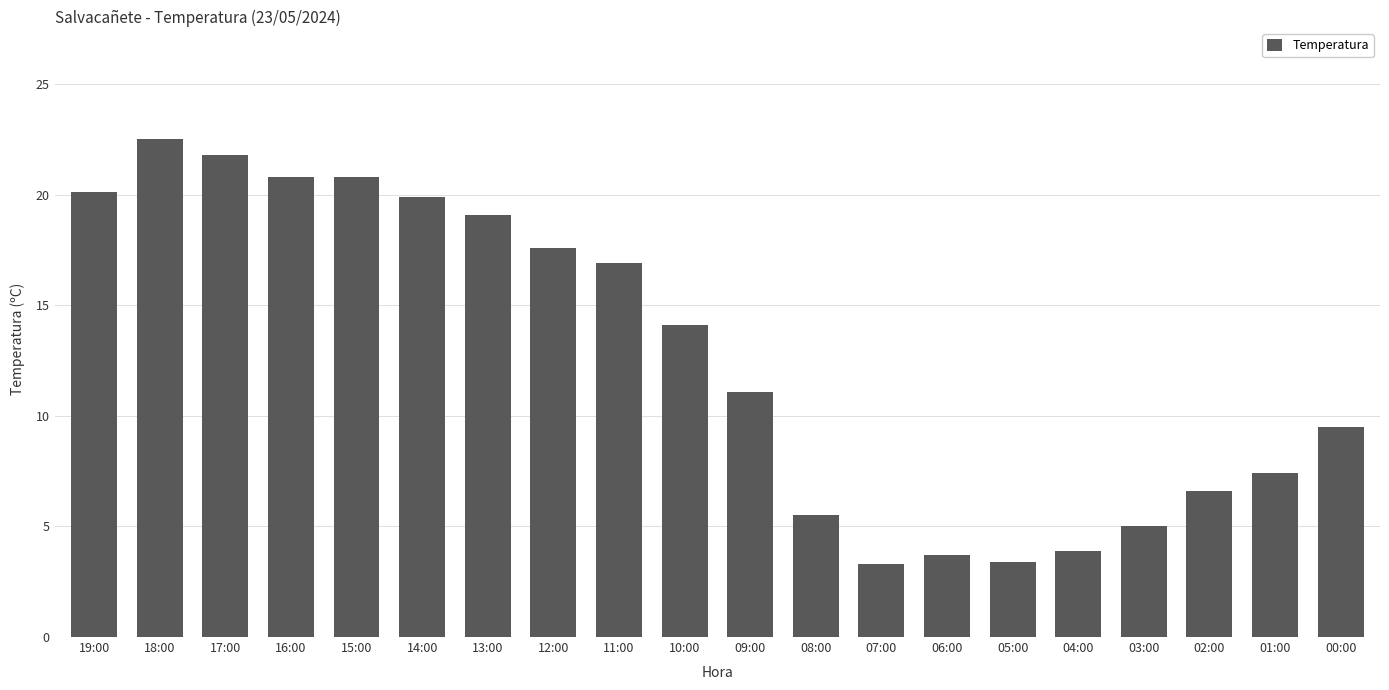

Which label corresponds to the largest value in the chart?

18:00